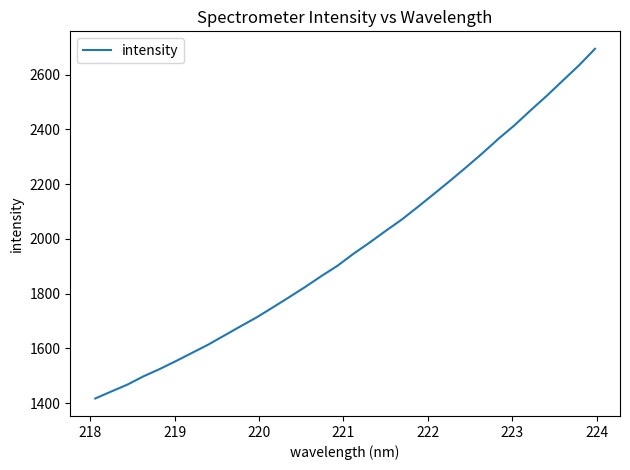

How many lines are shown in the chart?

1